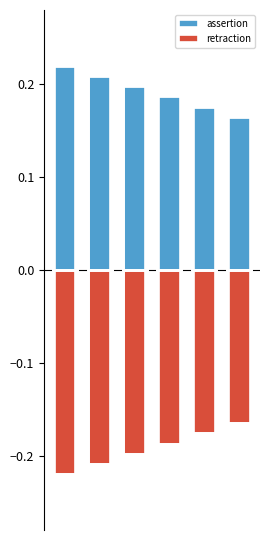

What is the maximum value for assertion?

0.2